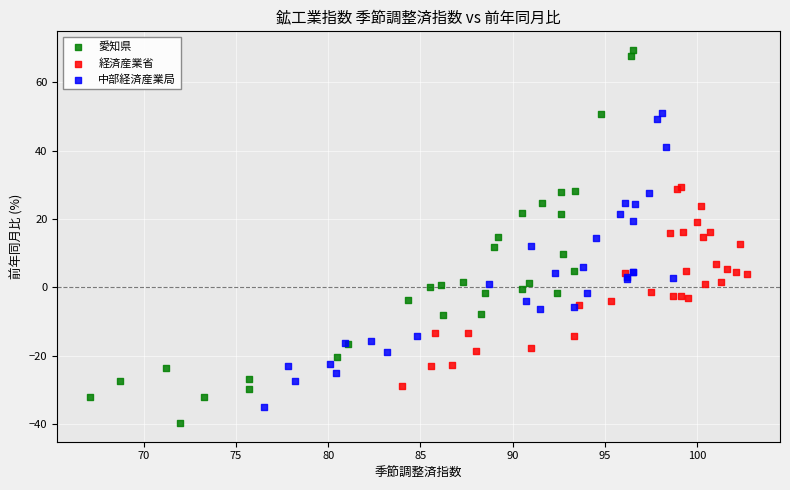

Which series has the largest Y range (max minus min)?

愛知県